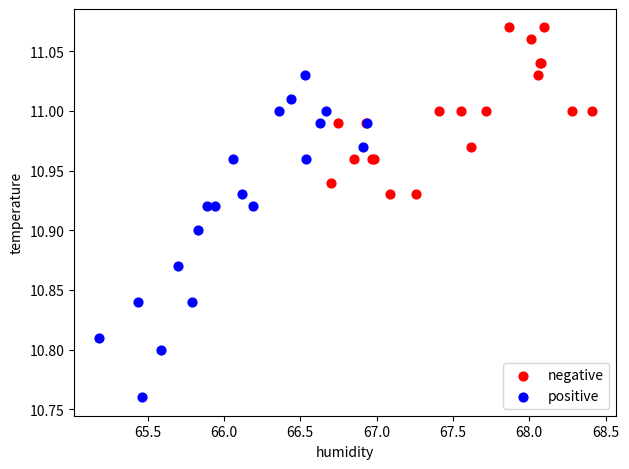

Which series contains the highest Y value?

negative